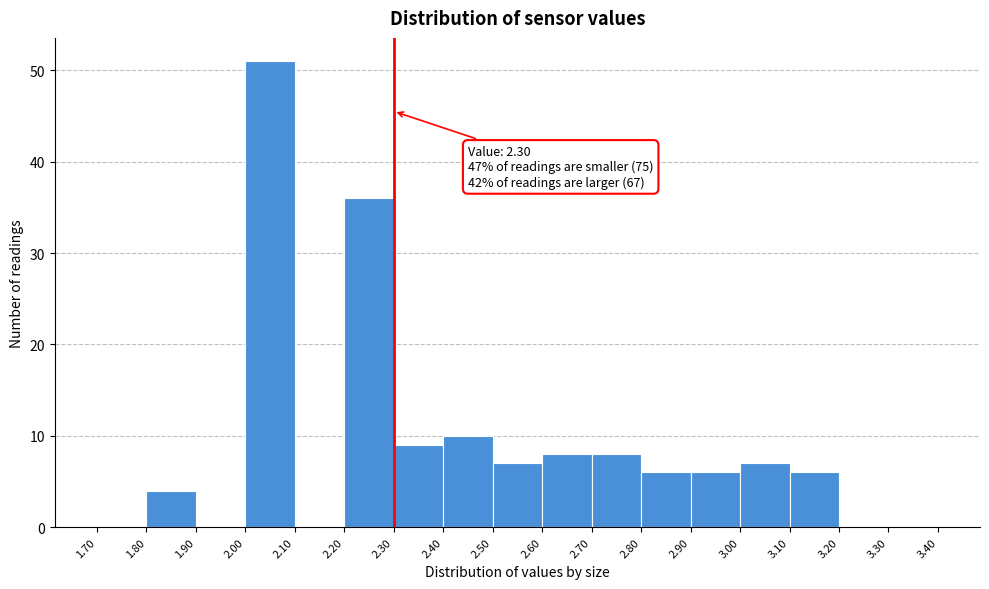

Over which range of the x-axis is the bar tallest?

2.00 to 2.10